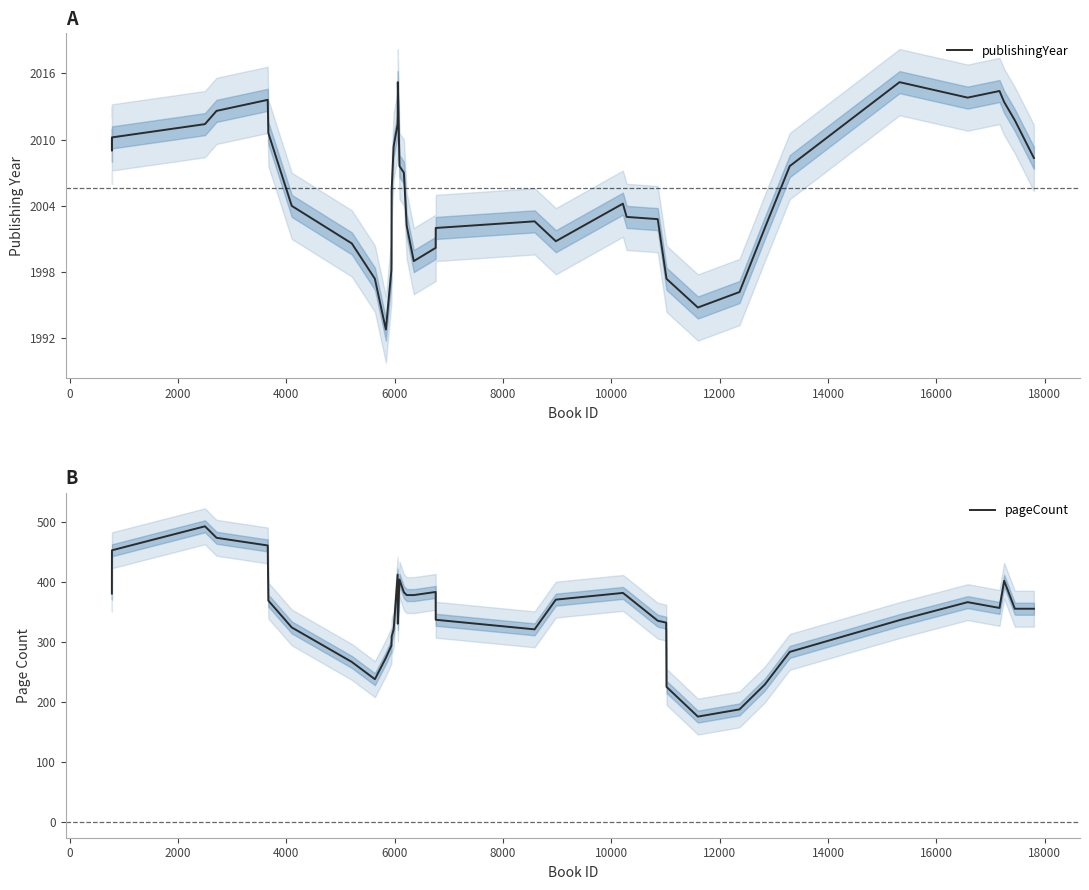

What is the minimum value for publishingYear?

1992.8